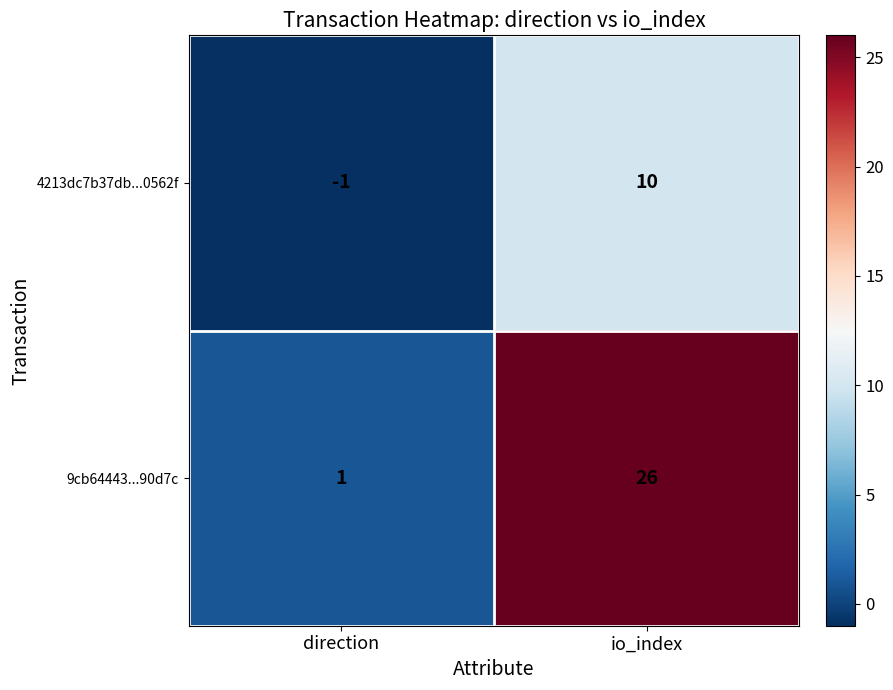

What is the difference between the maximum and minimum values in the 9cb64443...90d7c series?

25